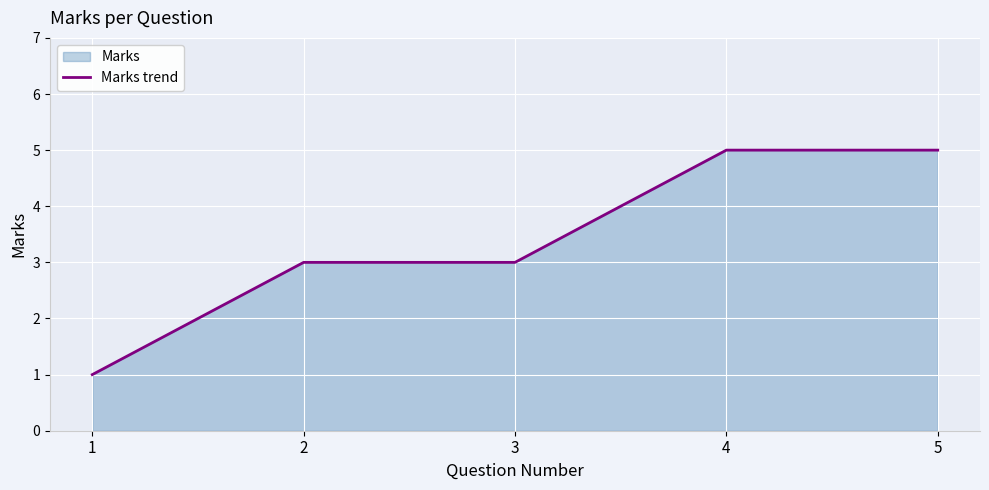

What is the maximum value shown in the chart?

5